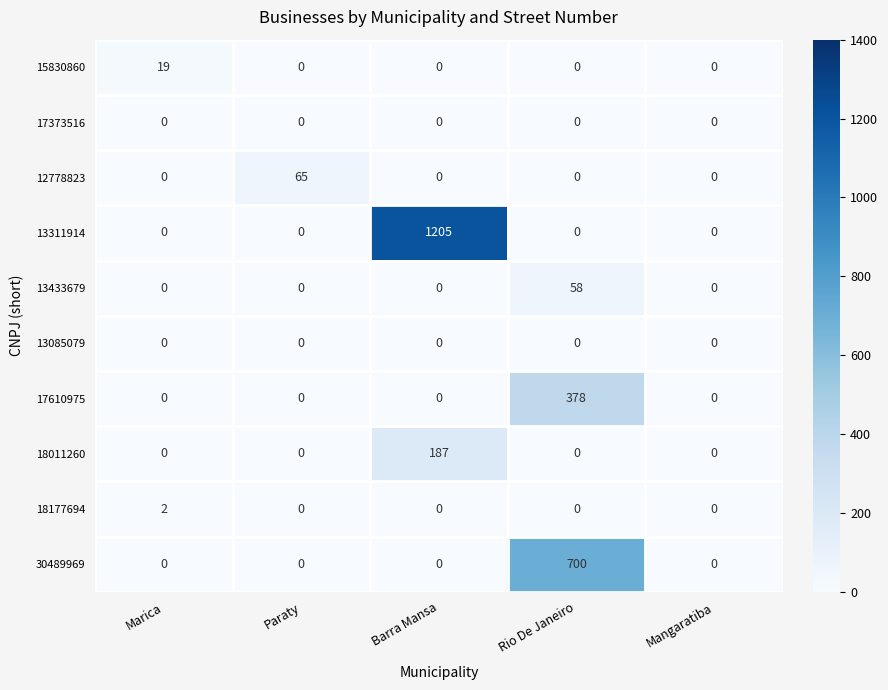

What is the sum of all 17610975 values?

378